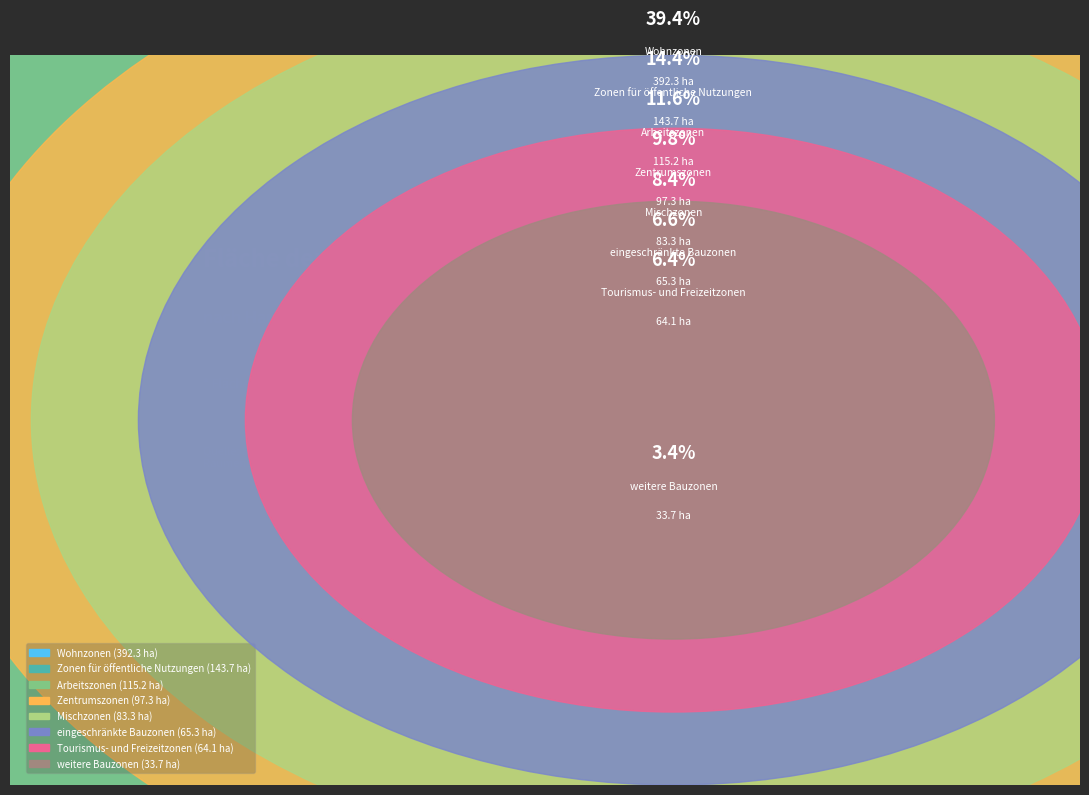

True or false: Zentrumszonen accounts for 24% of the total.

False